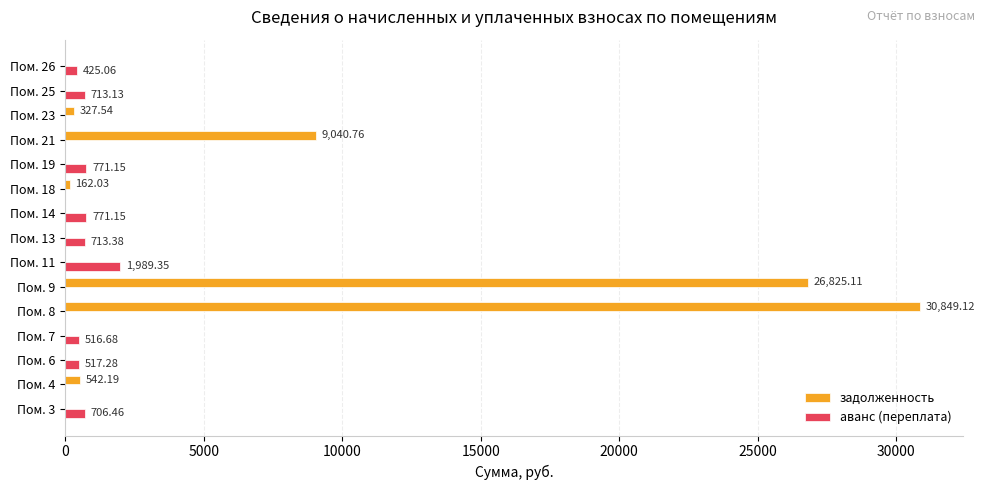

At which category is the sum across all series the highest?

Пом. 8